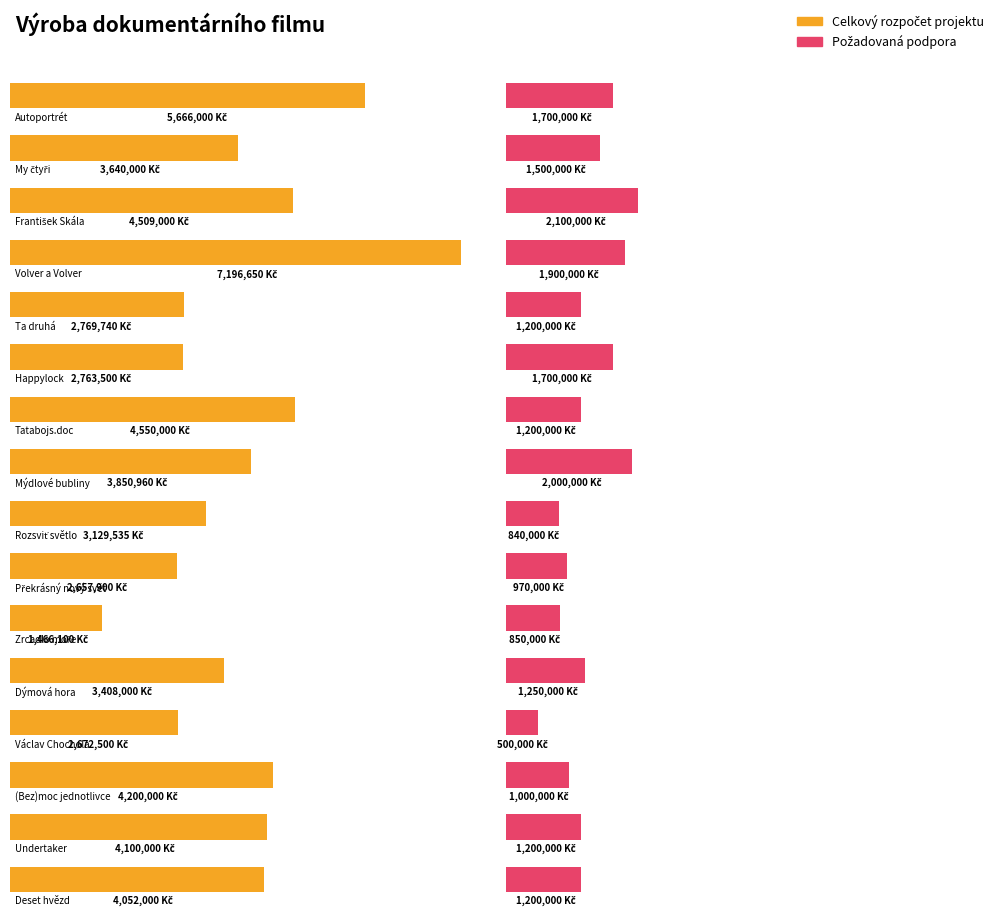

What is the average value of the požadovaná podpora series?

1319375